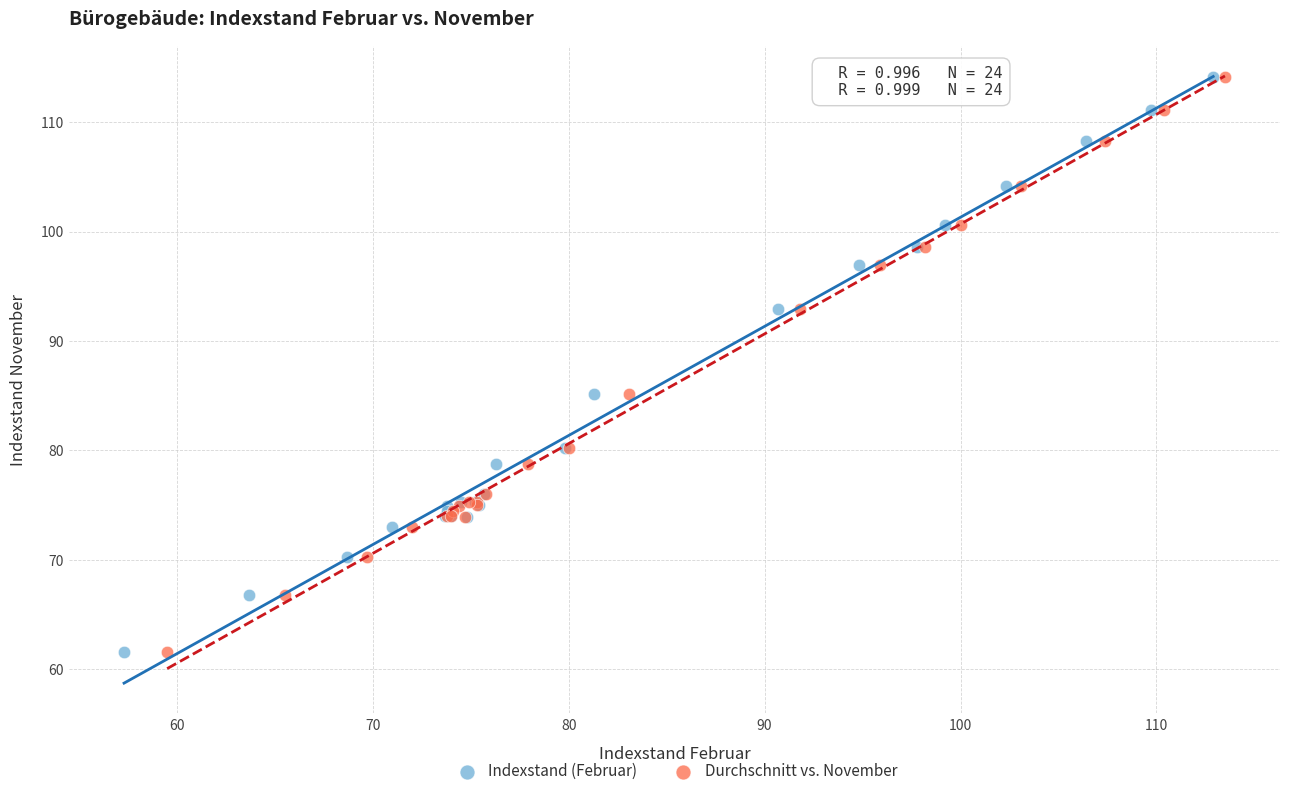

What are all the series names shown in the legend?

Indexstand (Februar), Durchschnitt vs. November